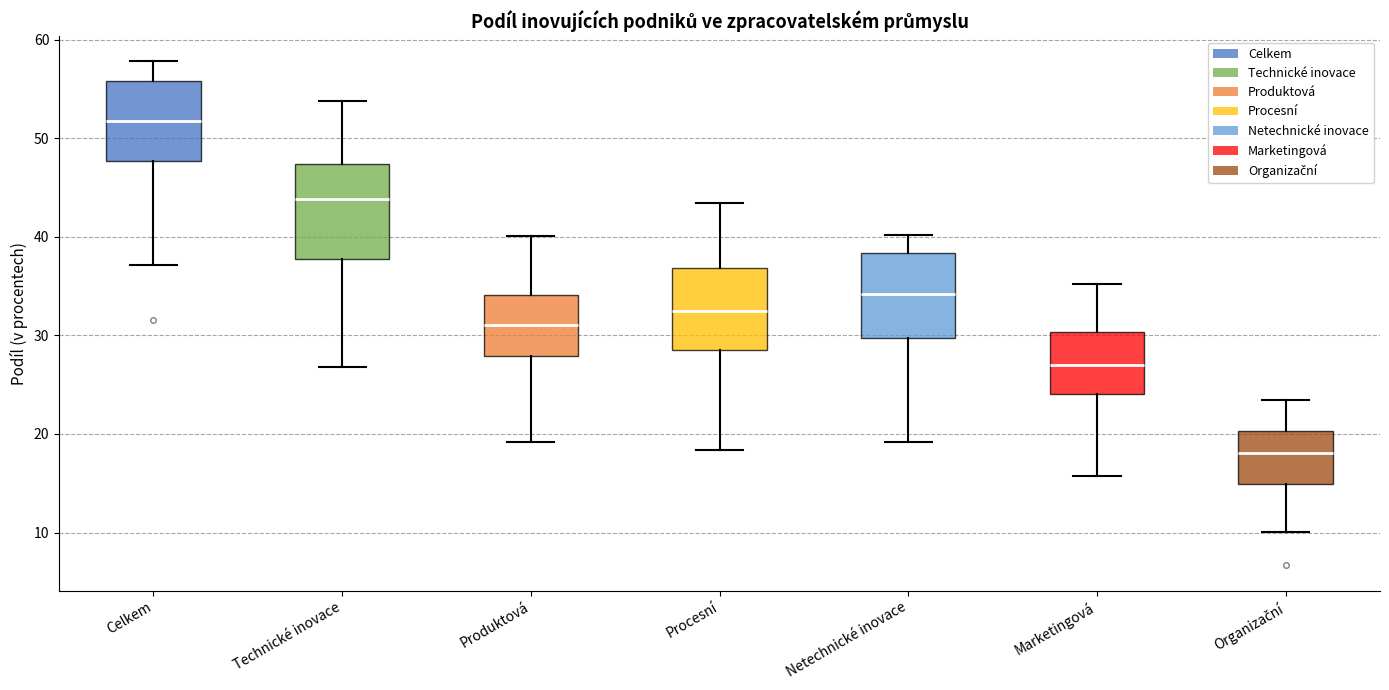

Reading left to right, read every box against the y-axis: the position of its median line, the range the box covers, and the ends of its whiskers. The values are not printed on the chart, so give them approximately, as read against the axis.

Celkem: median 52, box 48 to 56, whiskers 37 to 58
Technické inovace: median 44, box 38 to 47, whiskers 27 to 54
Produktová: median 31, box 28 to 34, whiskers 19 to 40
Procesní: median 33, box 29 to 37, whiskers 18 to 43
Netechnické inovace: median 34, box 30 to 38, whiskers 19 to 40
Marketingová: median 27, box 24 to 30, whiskers 16 to 35
Organizační: median 18, box 15 to 20, whiskers 10 to 23